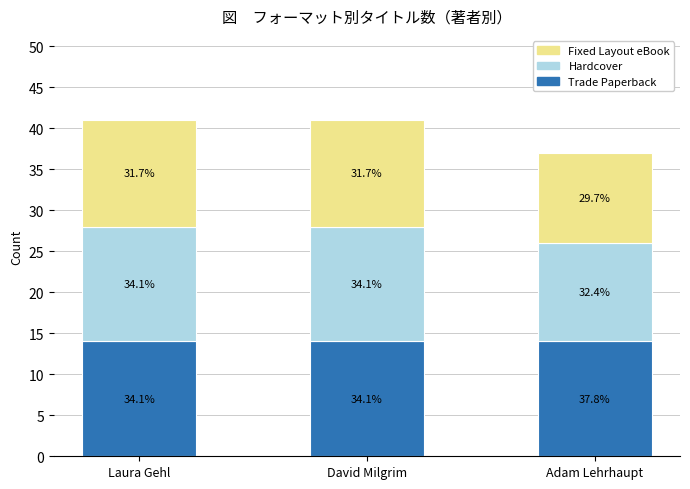

What is the value of the Trade Paperback bar at the 3rd from the left?

14